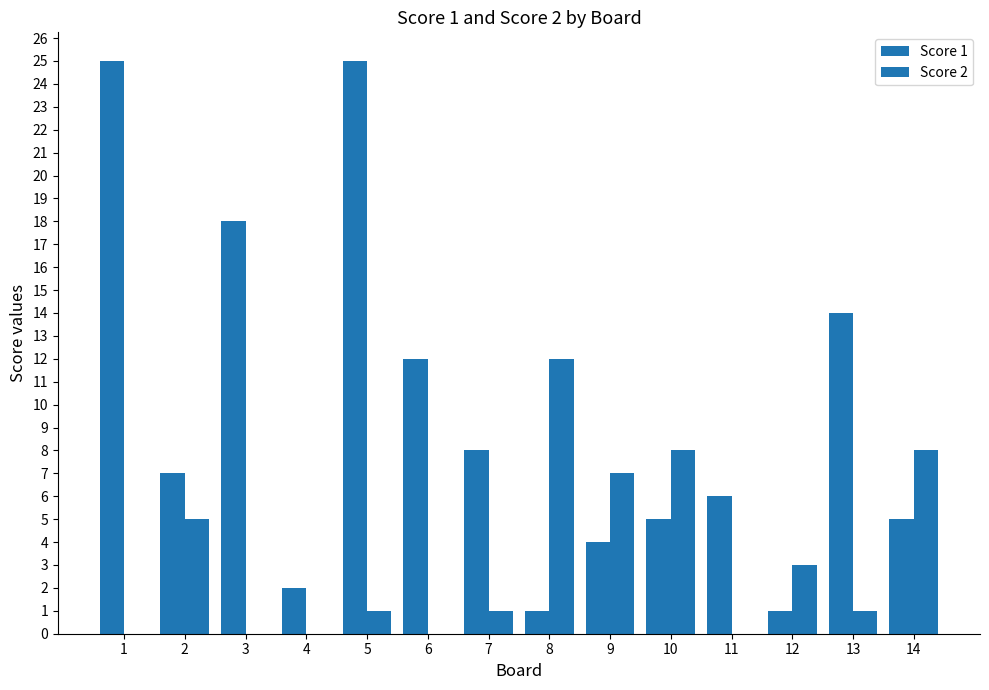

How many groups of bars are there?

14